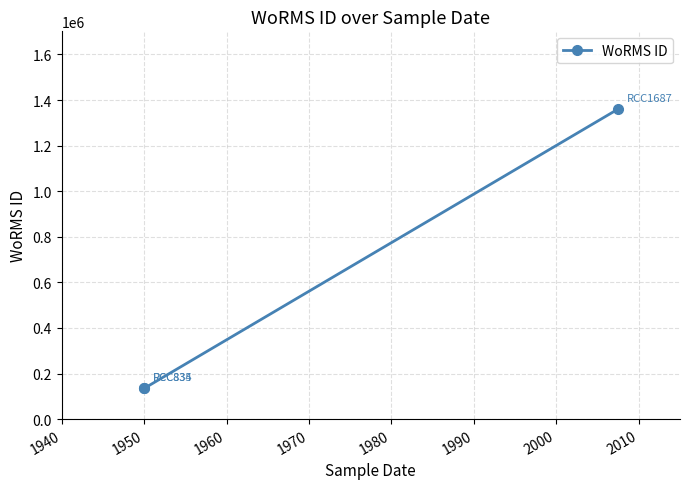

Reading left to right, extract all data points from this chart.

134564	134564	1361174